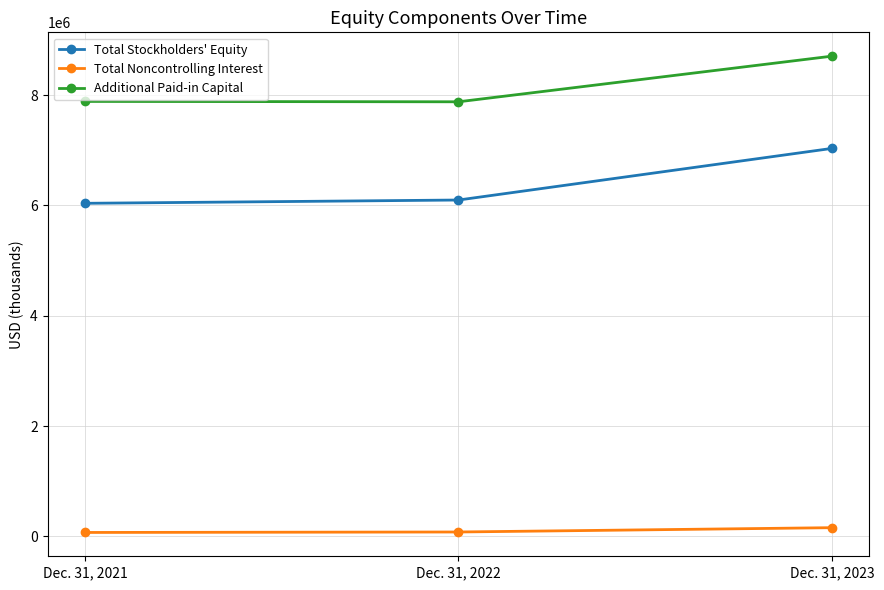

True or false: Additional Paid-in Capital has a value of 7877152 at Dec. 31, 2022.

True